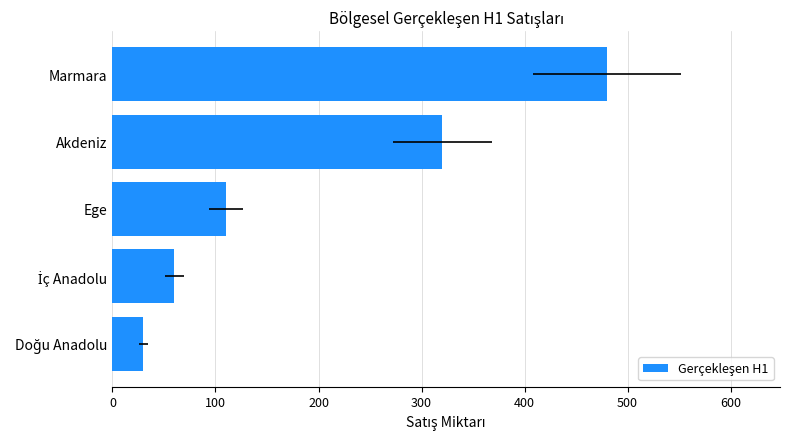

What is the sum of the values at 0 and 200?

590